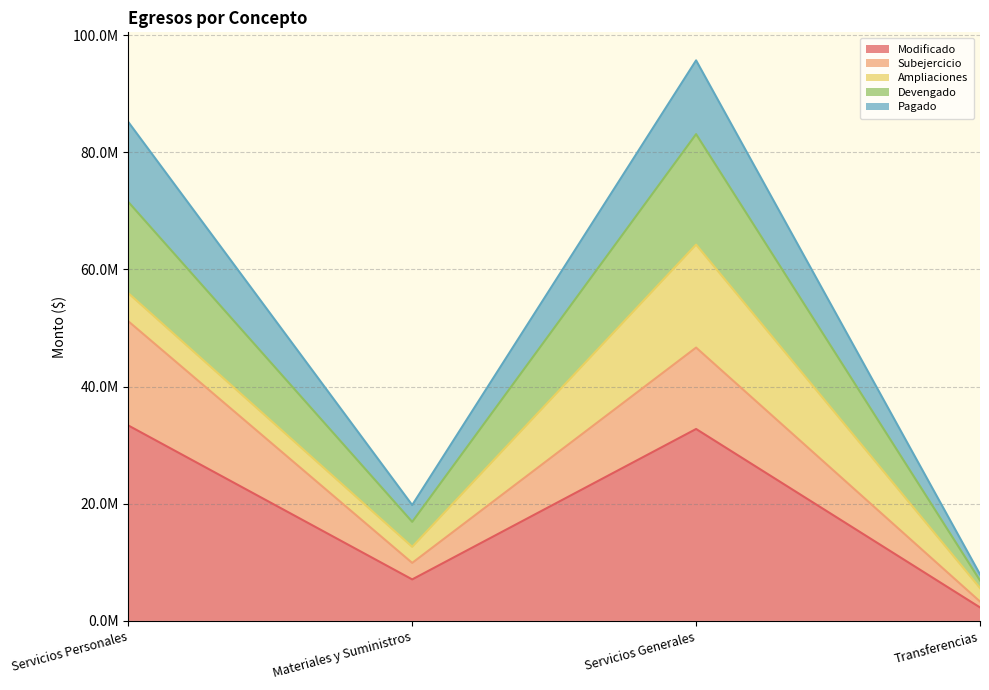

What is the smallest value displayed?

2300000